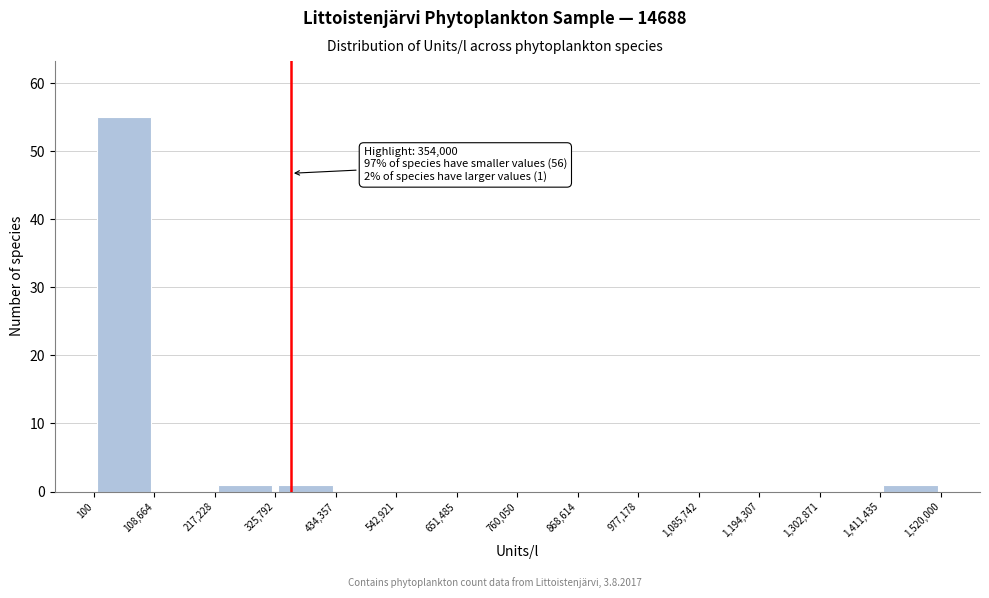

Which range on the x-axis has the tallest bar?

100 to 108,664